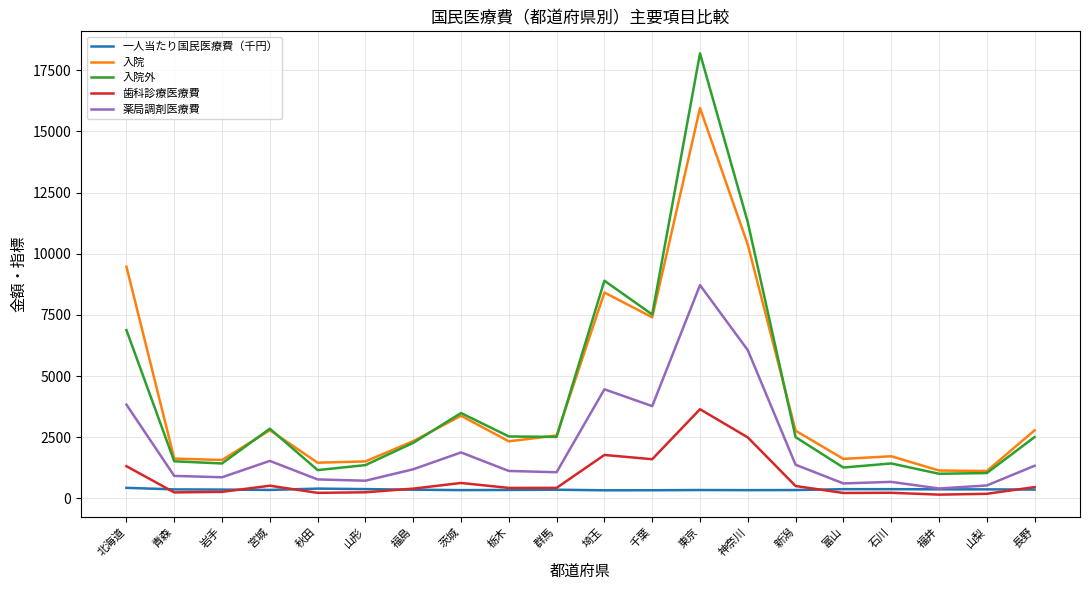

Rank the series at 新潟 from lowest to highest value.

一人当たり国民医療費（千円）, 歯科診療医療費, 薬局調剤医療費, 入院外, 入院